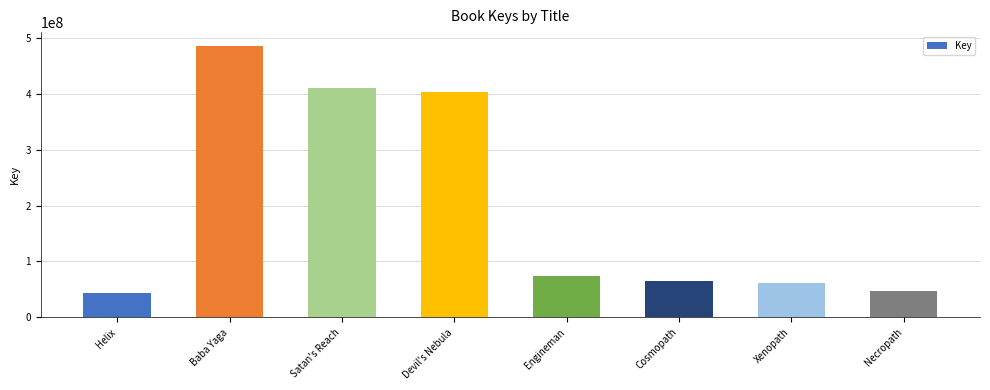

Are the bars horizontal?

No